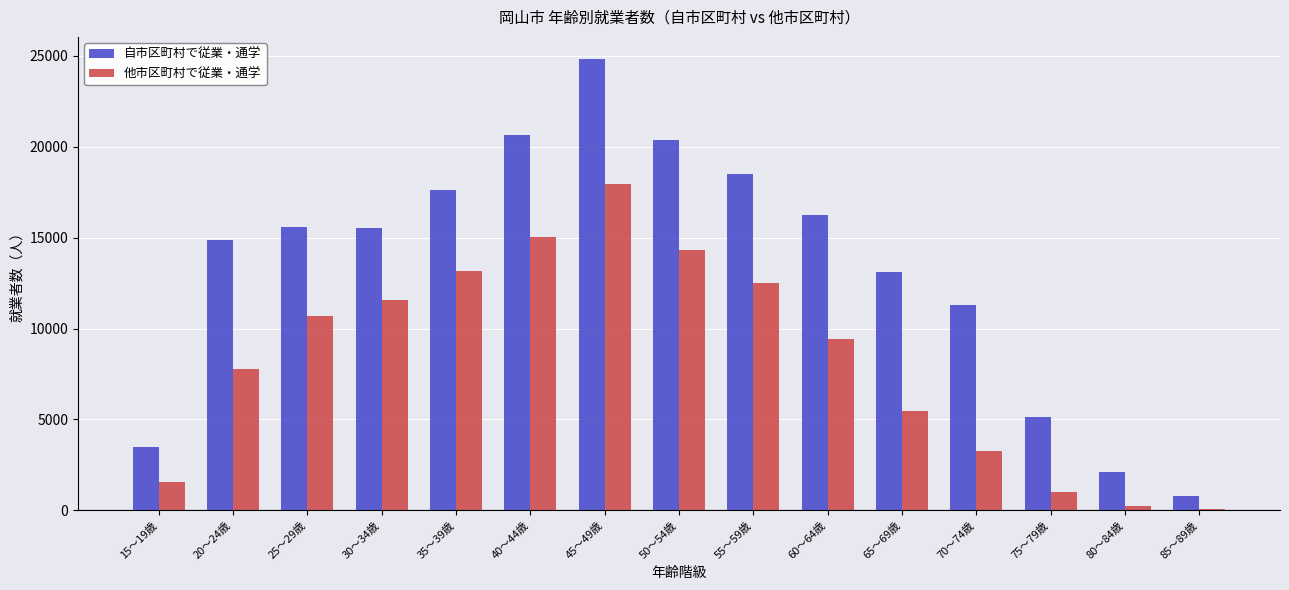

At which category is the sum across all series the highest?

45～49歳